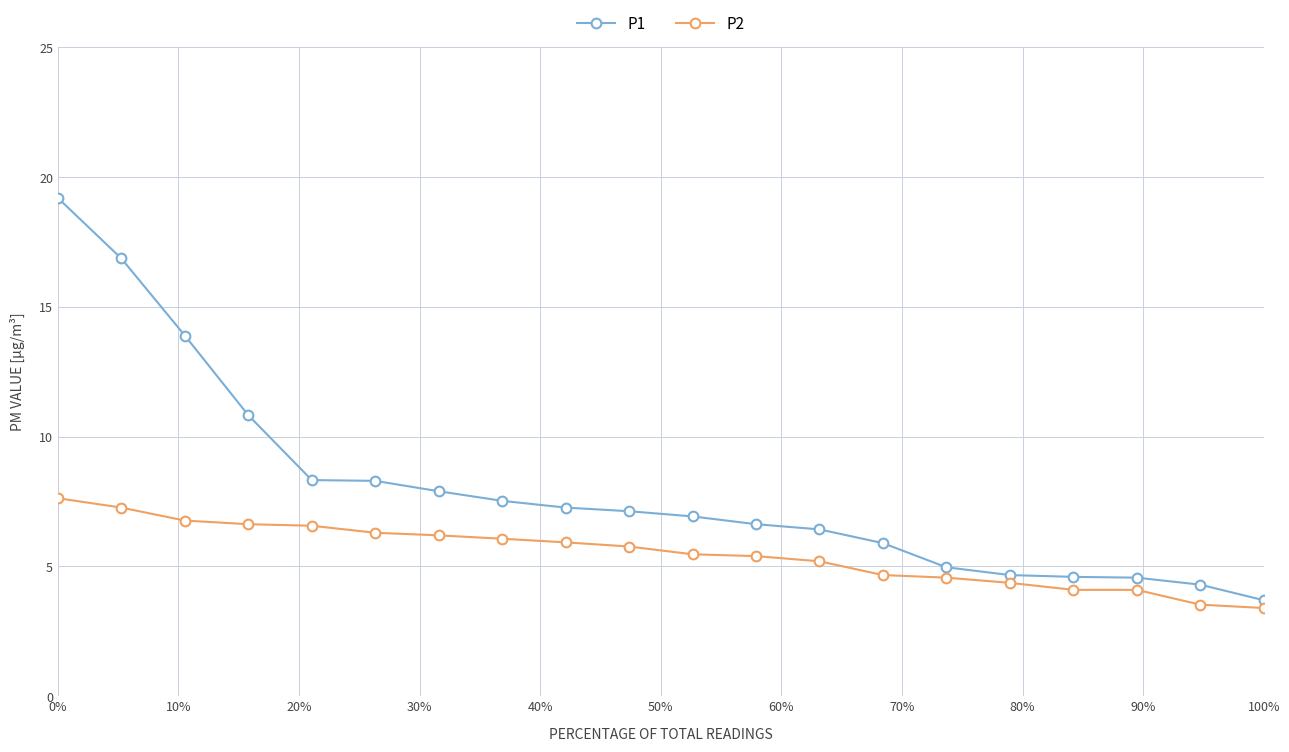

What is the value of the P1 point at the 6th from the left?

8.3